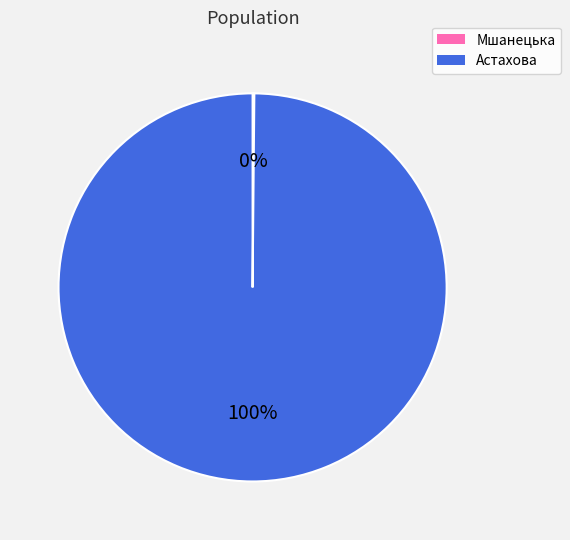

To the nearest percent, what is the average slice percentage?

50%